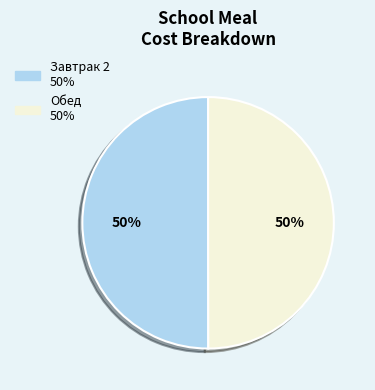

What is the ratio of the value at Завтрак 2 to the value at Обед?

1.0